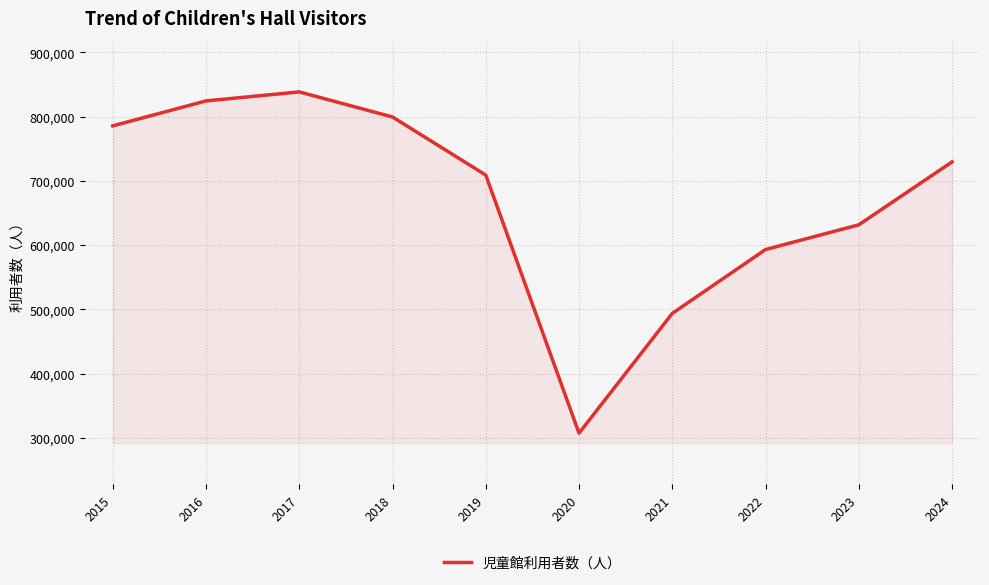

What is the average value?

671243